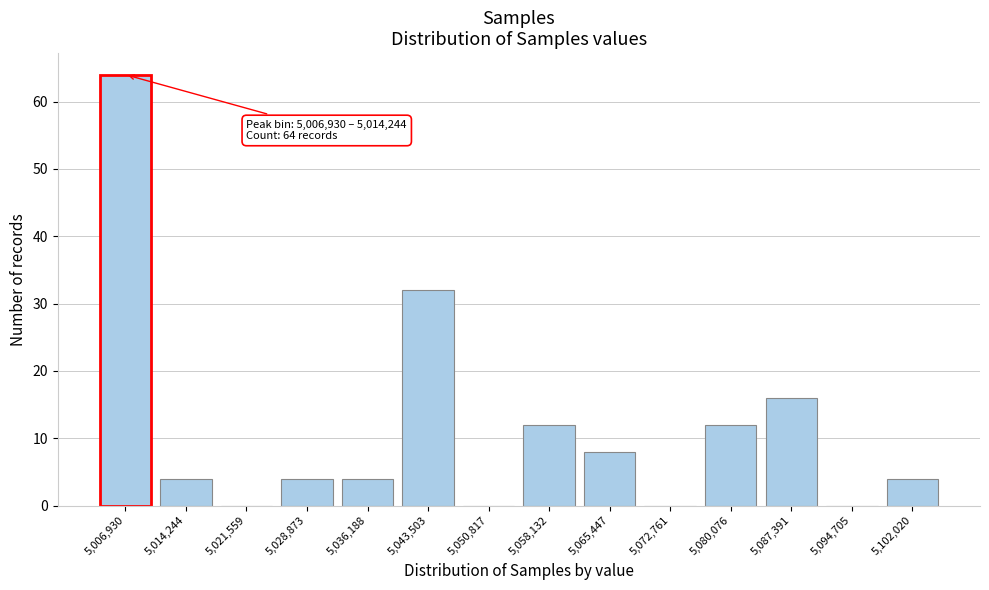

Reading left to right, what are all the values shown in this chart?

5,006,930=64	5,014,244=4	5,021,559=0	5,028,873=4	5,036,188=4	5,043,503=32	5,050,817=0	5,058,132=12	5,065,447=8	5,072,761=0	5,080,076=12	5,087,391=16	5,094,705=0	5,102,020=4